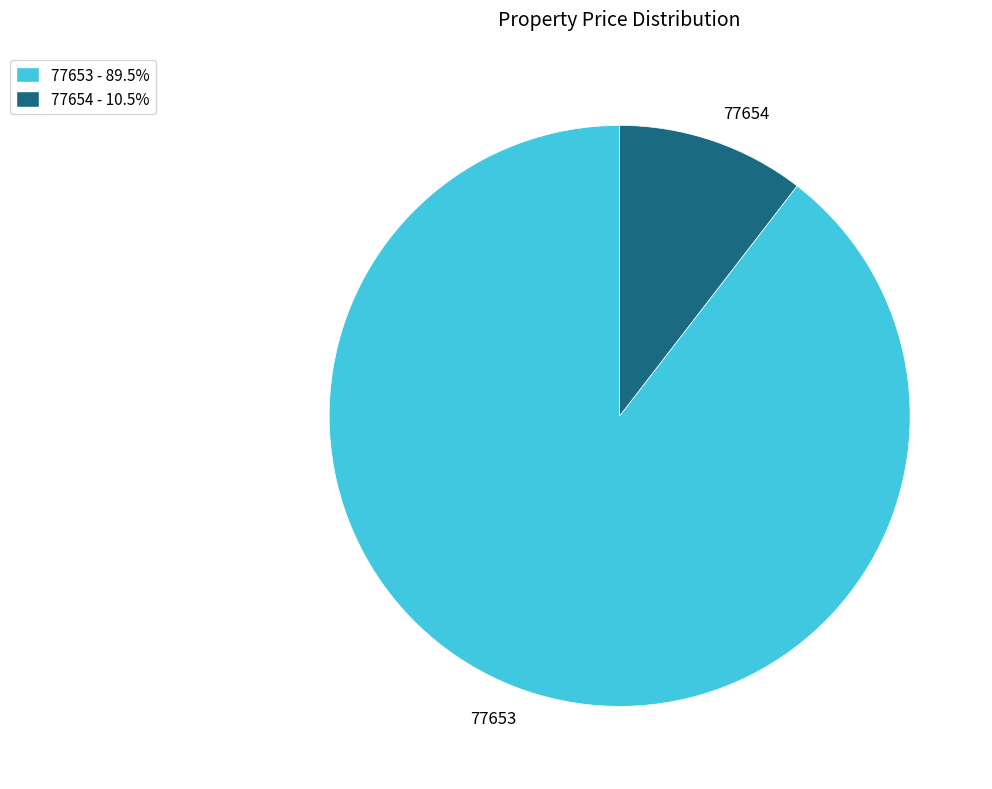

Is there any slice that represents more than half of the pie?

Yes